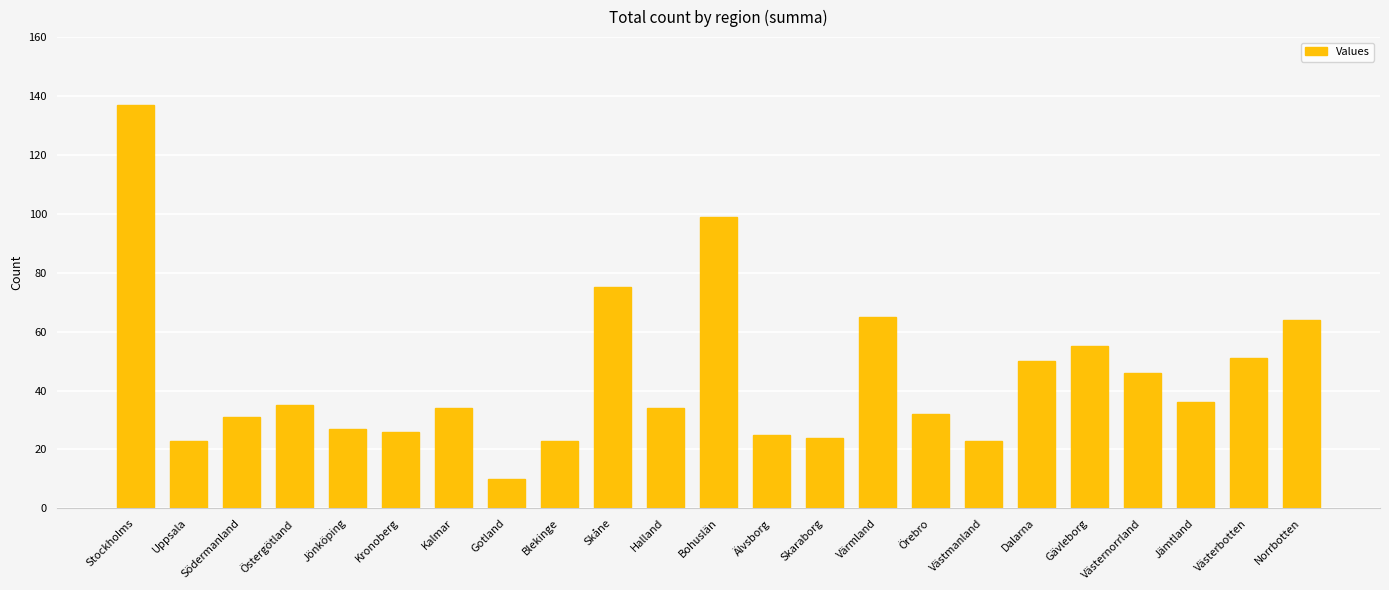

Reading left to right, extract all data points from this chart.

137	23	31	35	27	26	34	10	23	75	34	99	25	24	65	32	23	50	55	46	36	51	64